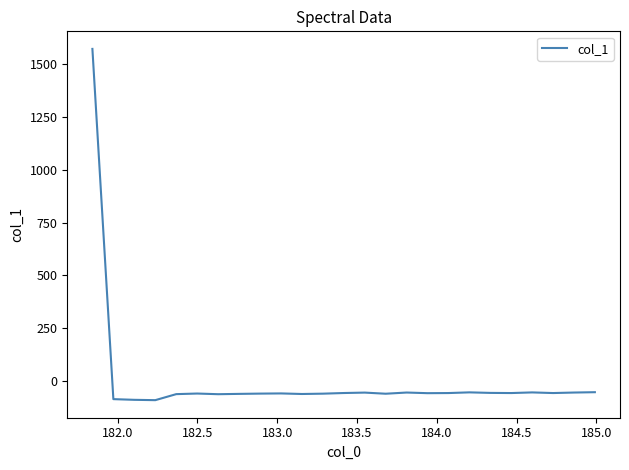

What is the greatest value displayed?

1572.8